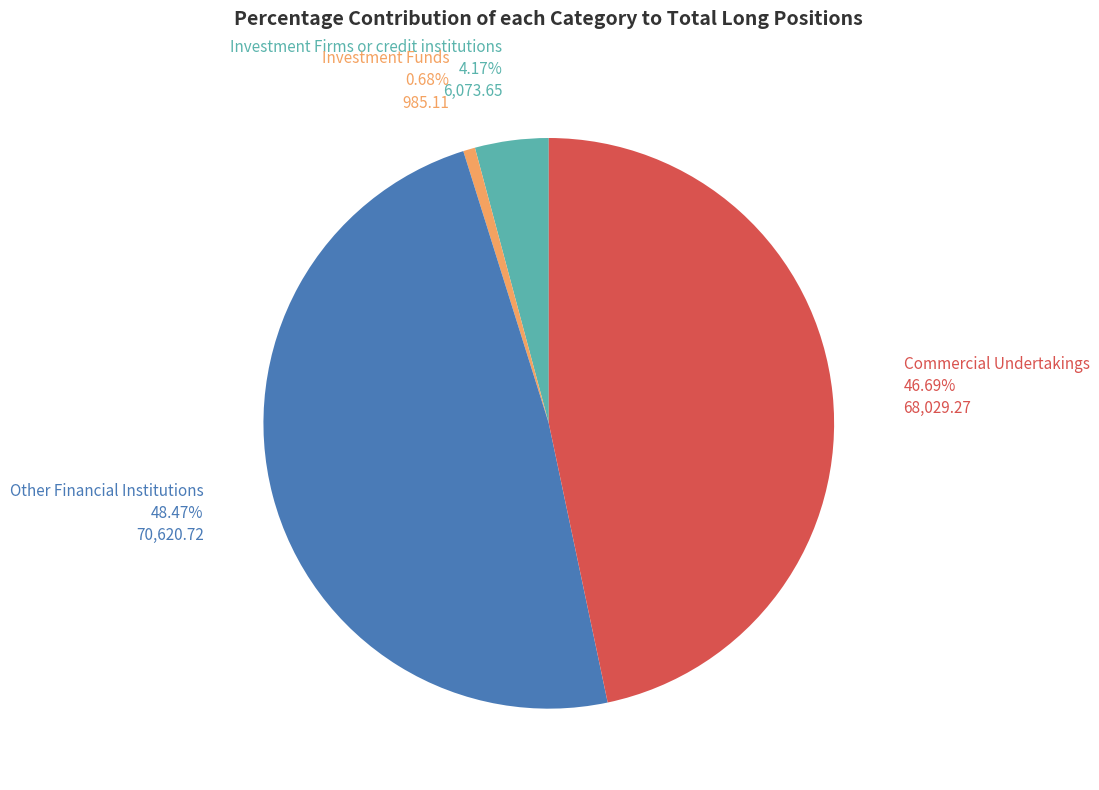

Does any single category account for the majority?

No